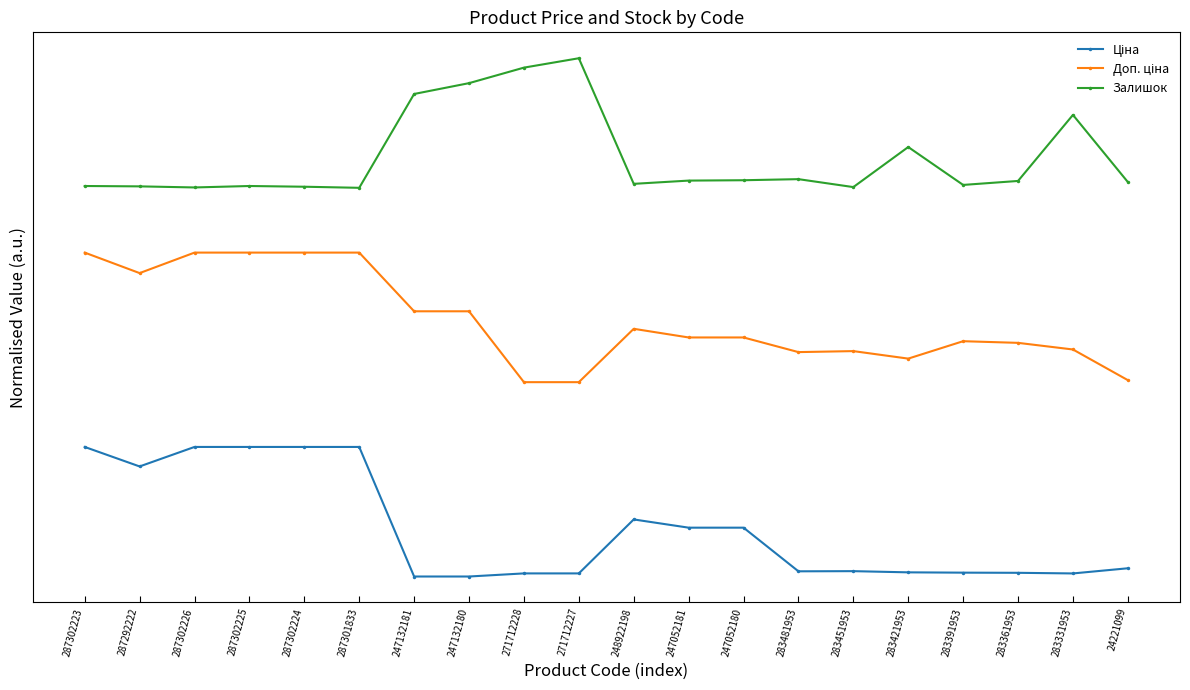

Rank the series by their maximum value, from lowest to highest.

Ціна, Доп. ціна, Залишок